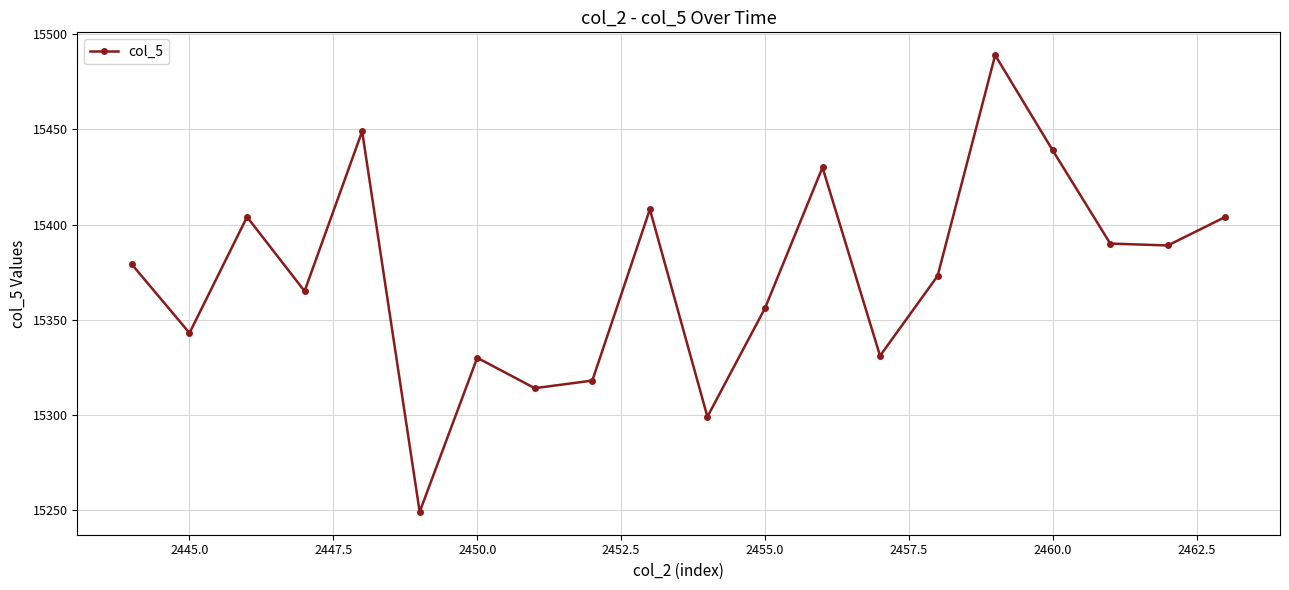

What is the minimum value shown in the chart?

15249